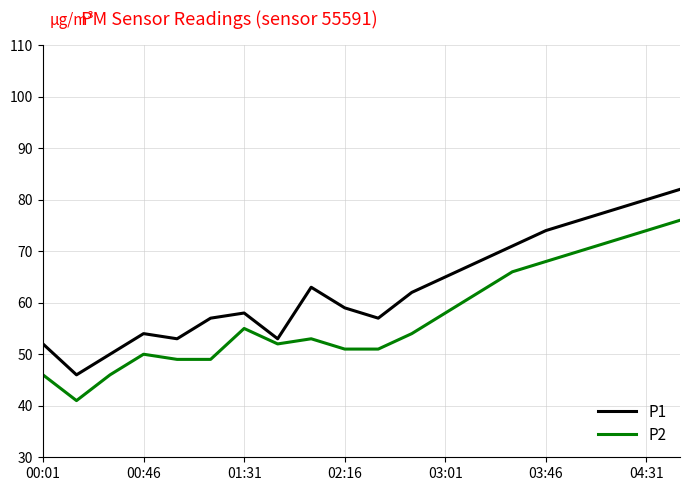

Which series has the largest range (max minus min)?

P1